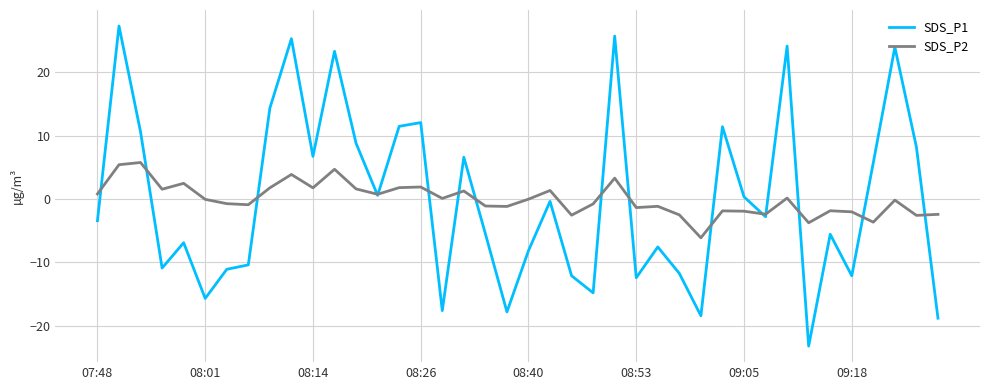

Which series has the widest spread of values?

SDS_P1